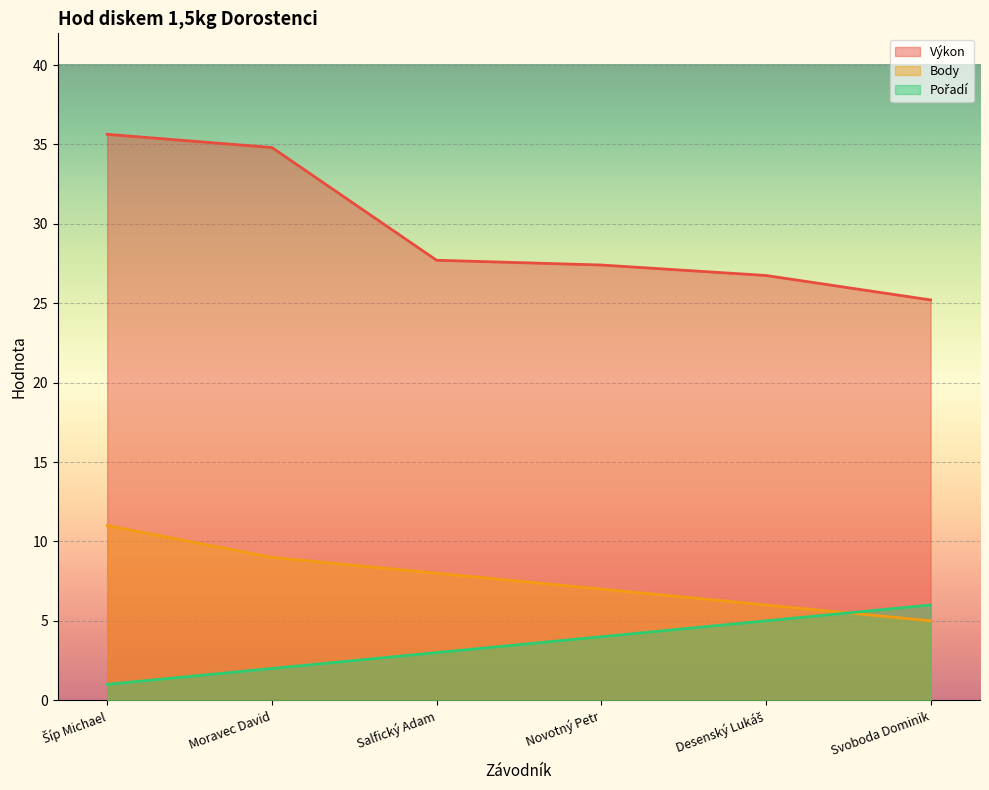

What is the approximate value of Pořadí at Šíp Michael?

1.0